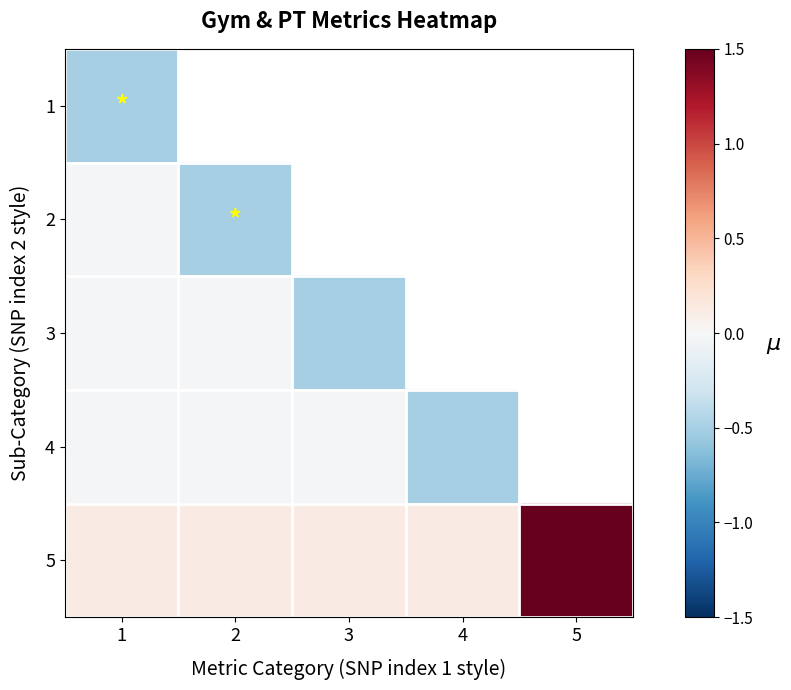

Reading left to right, transcribe all the data shown in this chart.

1: 1=-0.5	2=-0.3	3=-0.2	4=-0.3	5=0.4
2: 1=-0.0	2=-0.5	3=-0.2	4=-0.3	5=0.4
3: 1=-0.0	2=-0.0	3=-0.5	4=-0.2	5=0.4
4: 1=-0.0	2=-0.0	3=-0.0	4=-0.5	5=0.4
5: 1=0.1	2=0.1	3=0.1	4=0.1	5=2.0